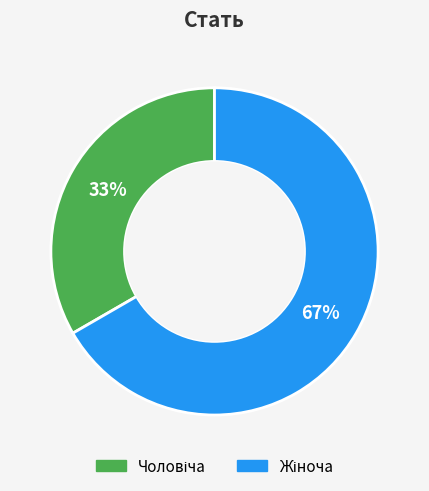

Is there any slice that represents more than half of the pie?

Yes